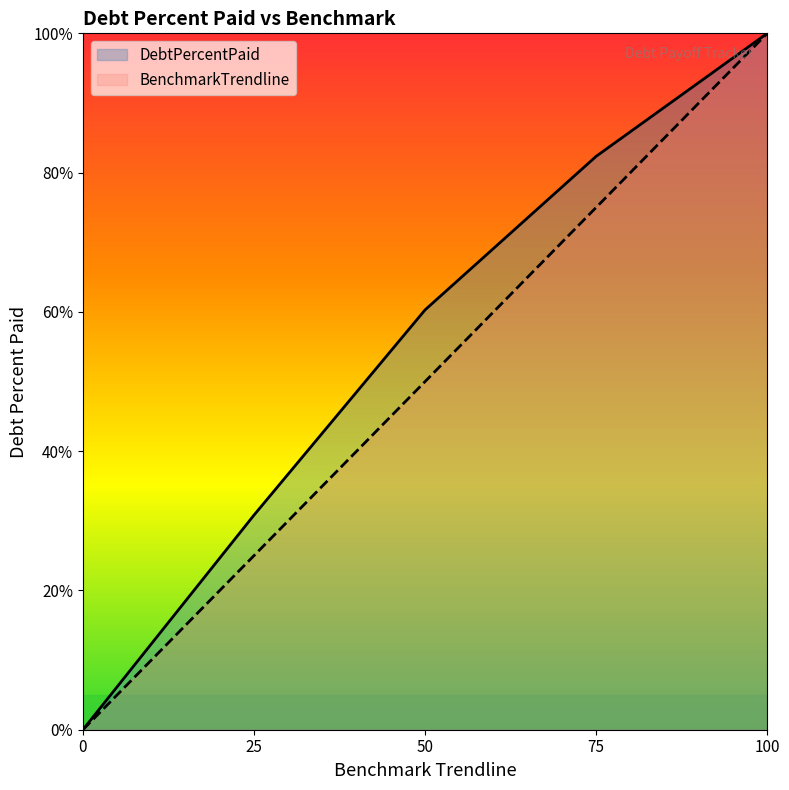

What are all the series names shown in the legend?

DebtPercentPaid, BenchmarkTrendline